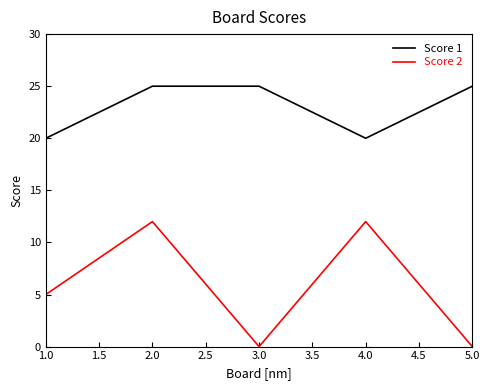

True or false: Score 1 and Score 2 intersect in this chart.

False